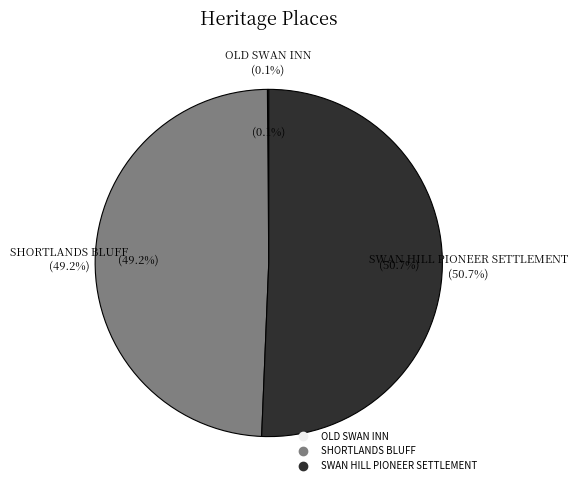

Is SHORTLANDS BLUFF the majority of the pie?

No